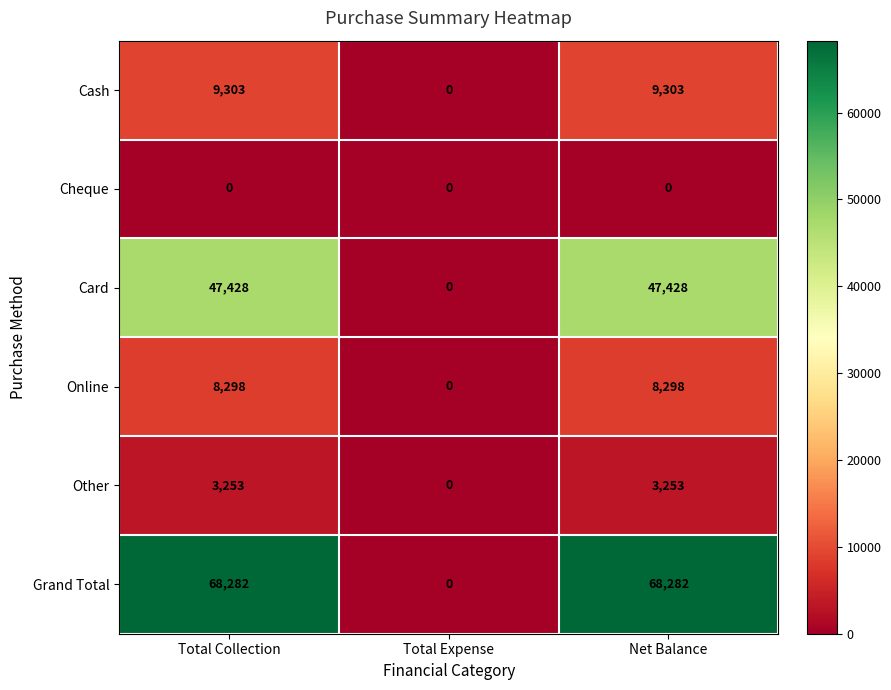

How many Cash values are between 0 and 9303?

3